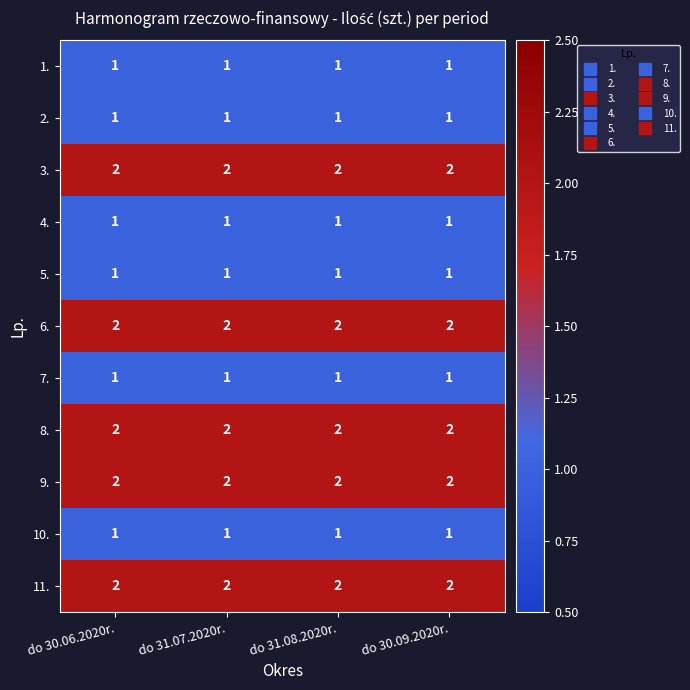

What is the total value across all series at do 30.09.2020r.?

16